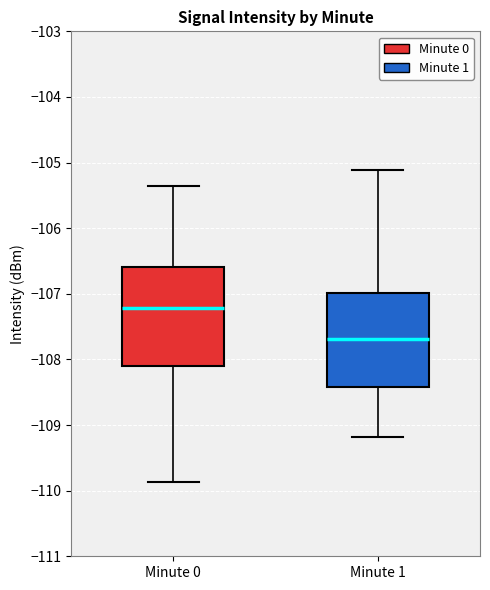

Which box's median line is the lowest?

Minute 1